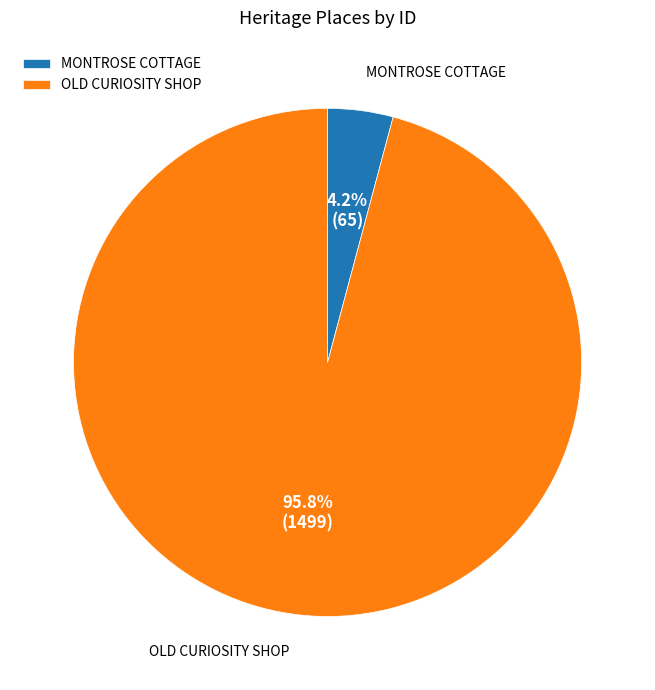

Is it true that OLD CURIOSITY SHOP is 96% of the pie?

True